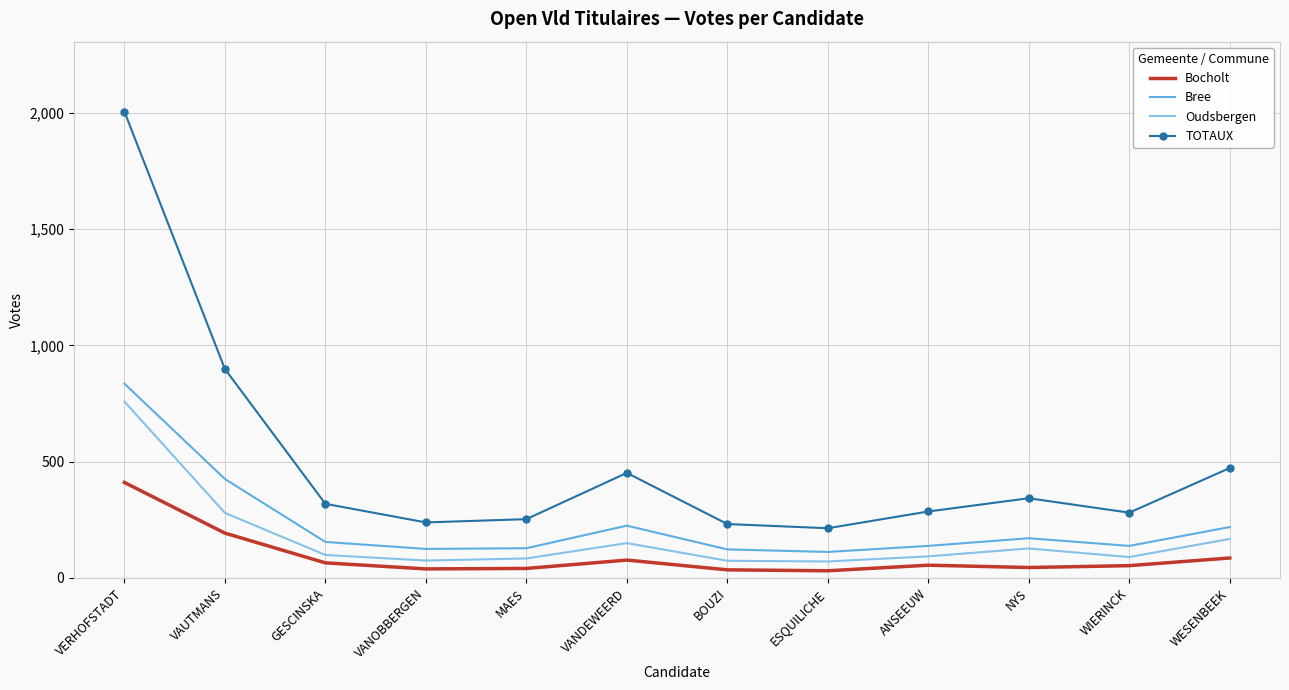

What is the lowest value of the Bocholt series?

31